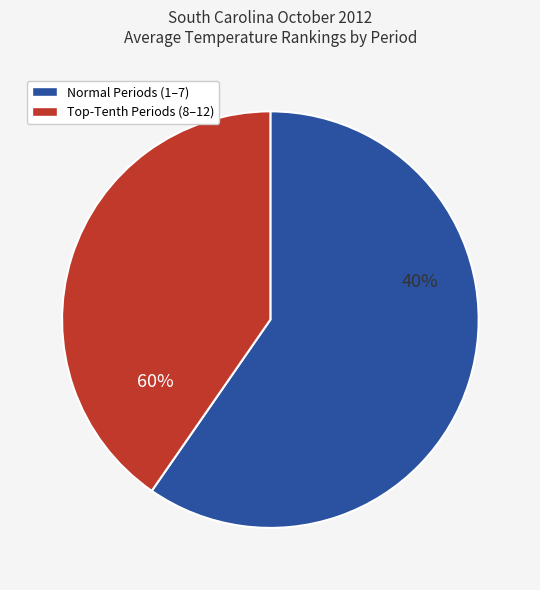

Combined, do Period 8 and Period 11 account for over 50%?

No